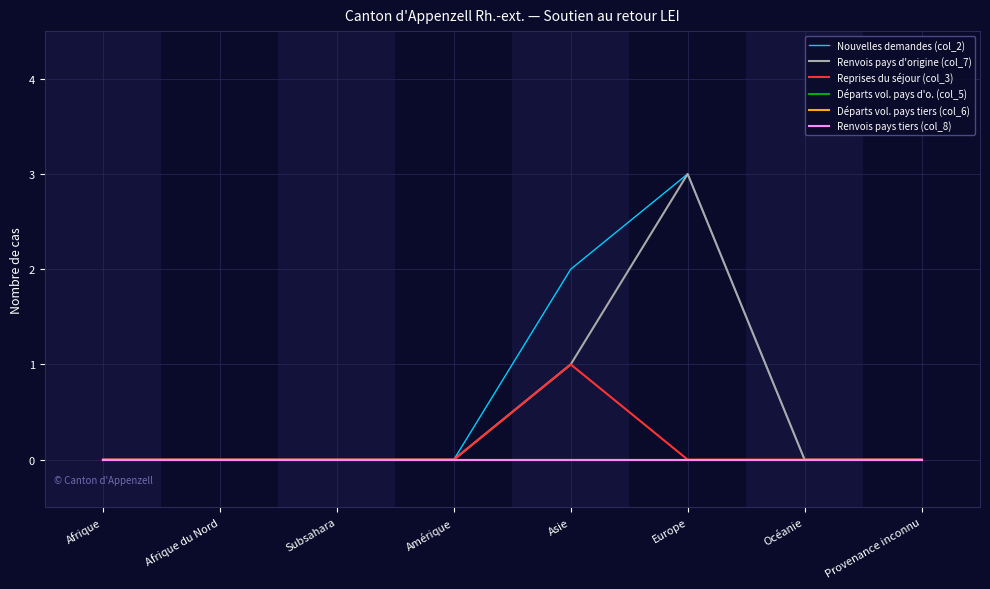

Reading right to left, transcribe all the data shown in this chart.

Nouvelles demandes (col_2): Provenance inconnu=0	Océanie=0	Europe=3	Asie=2	Amérique=0	Subsahara=0	Afrique du Nord=0	Afrique=0
Renvois pays d'origine (col_7): Provenance inconnu=0	Océanie=0	Europe=3	Asie=1	Amérique=0	Subsahara=0	Afrique du Nord=0	Afrique=0
Reprises du séjour (col_3): Provenance inconnu=0	Océanie=0	Europe=0	Asie=1	Amérique=0	Subsahara=0	Afrique du Nord=0	Afrique=0
Départs vol. pays d'o. (col_5): Provenance inconnu=0	Océanie=0	Europe=0	Asie=0	Amérique=0	Subsahara=0	Afrique du Nord=0	Afrique=0
Départs vol. pays tiers (col_6): Provenance inconnu=0	Océanie=0	Europe=0	Asie=0	Amérique=0	Subsahara=0	Afrique du Nord=0	Afrique=0
Renvois pays tiers (col_8): Provenance inconnu=0	Océanie=0	Europe=0	Asie=0	Amérique=0	Subsahara=0	Afrique du Nord=0	Afrique=0